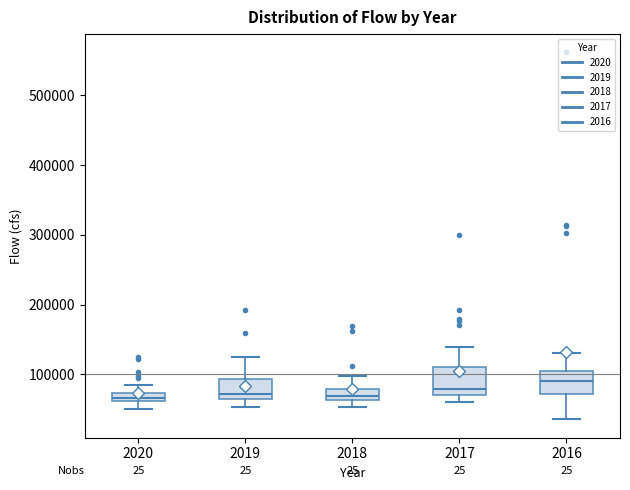

Where does the median line of the box at x = 2017 sit on the y-axis? The values are not printed on the chart, so give them approximately, as read against the axis.

80000